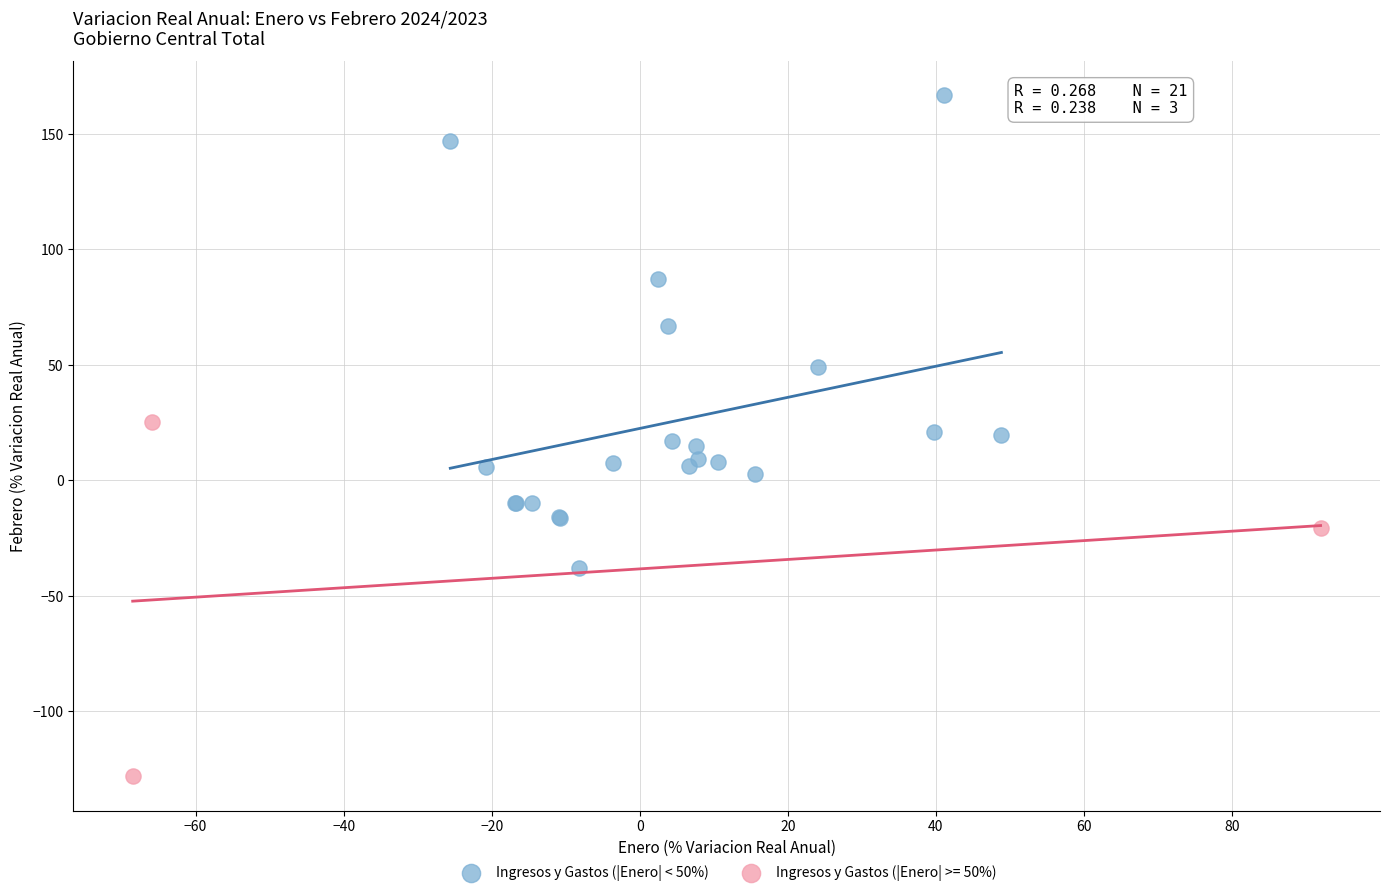

Which series contains the lowest Y value?

Ingresos y Gastos (|Enero| >= 50%)